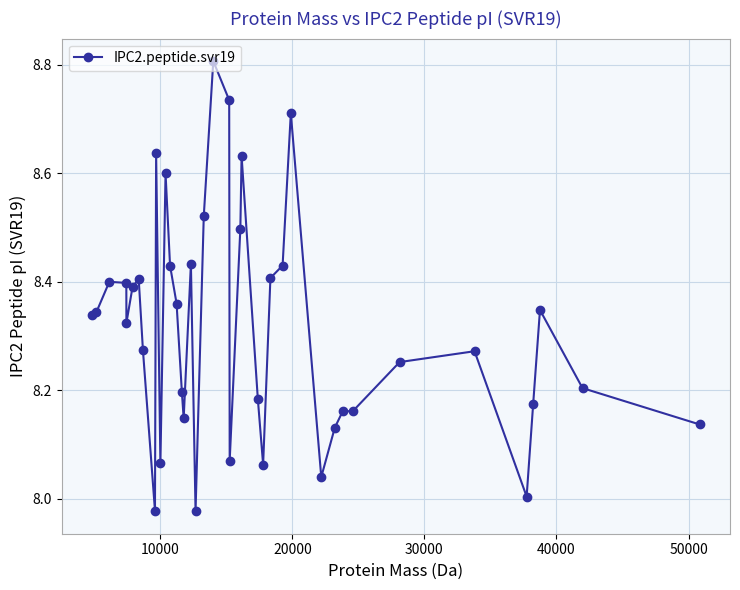

What is the difference between the maximum and second lowest values?

0.8